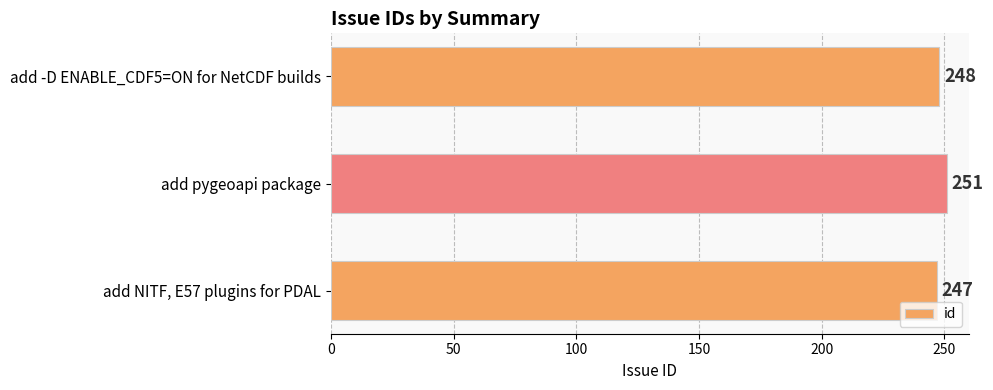

List the labels in order of value, smallest first.

add NITF, E57 plugins for PDAL, add -D ENABLE_CDF5=ON for NetCDF builds, add pygeoapi package